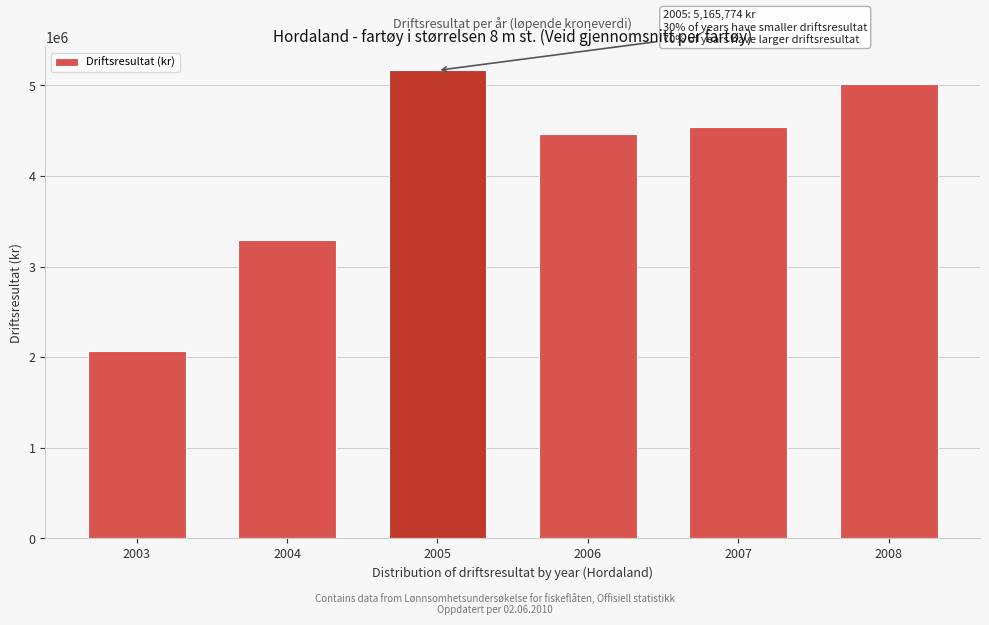

Reading left to right, transcribe all the data shown in this chart.

2003=2067690	2004=3294991	2005=5165774	2006=4461920	2007=4542736	2008=5015861